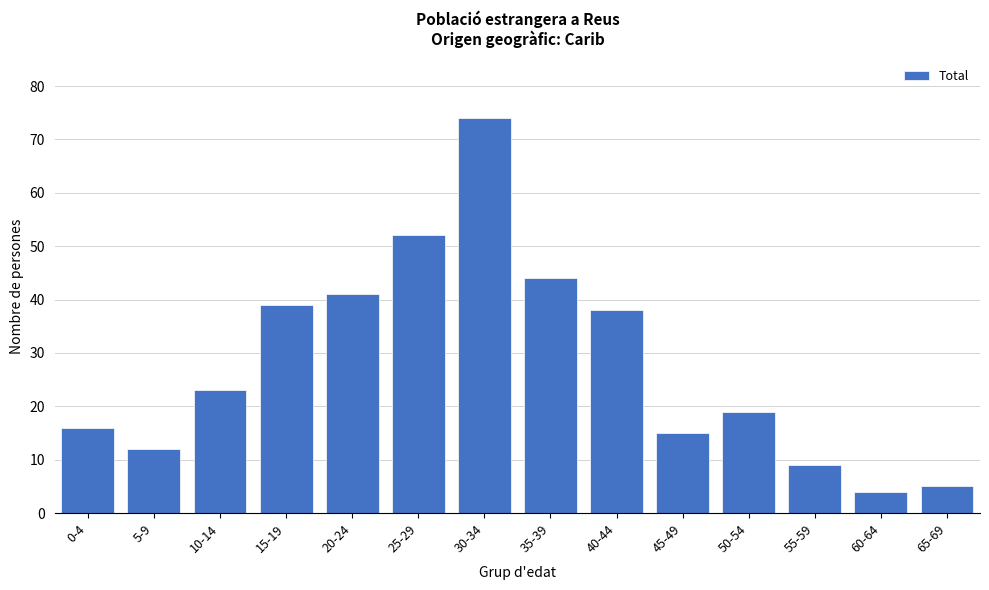

Reading left to right, transcribe all the data shown in this chart.

16	12	23	39	41	52	74	44	38	15	19	9	4	5